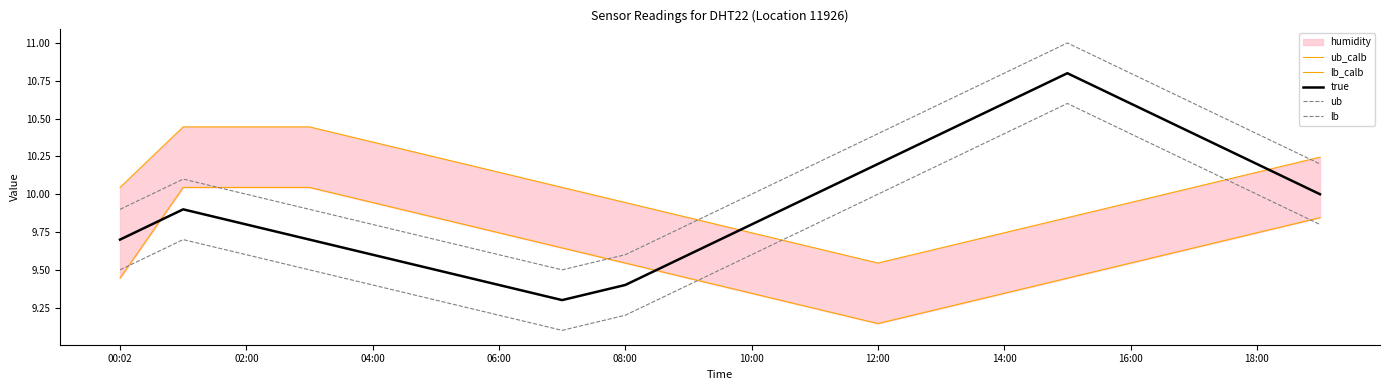

What is the lowest value of the true series?

9.3